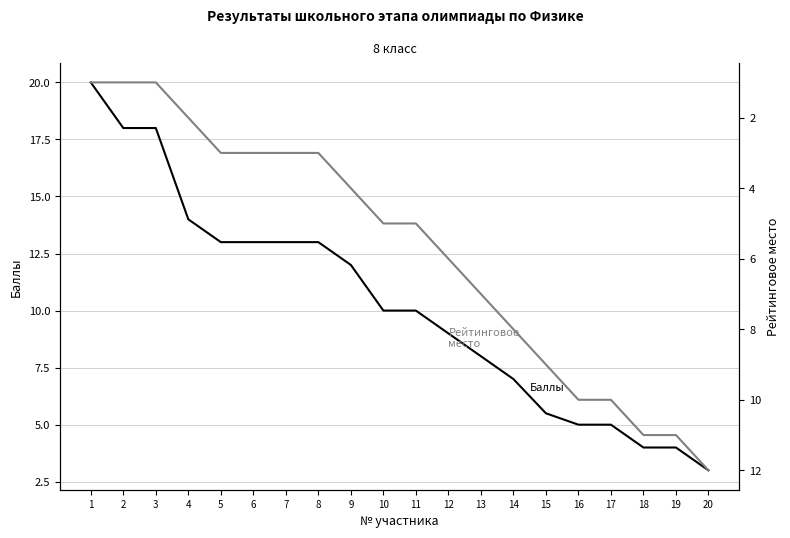

Which series has the widest spread of values?

Баллы